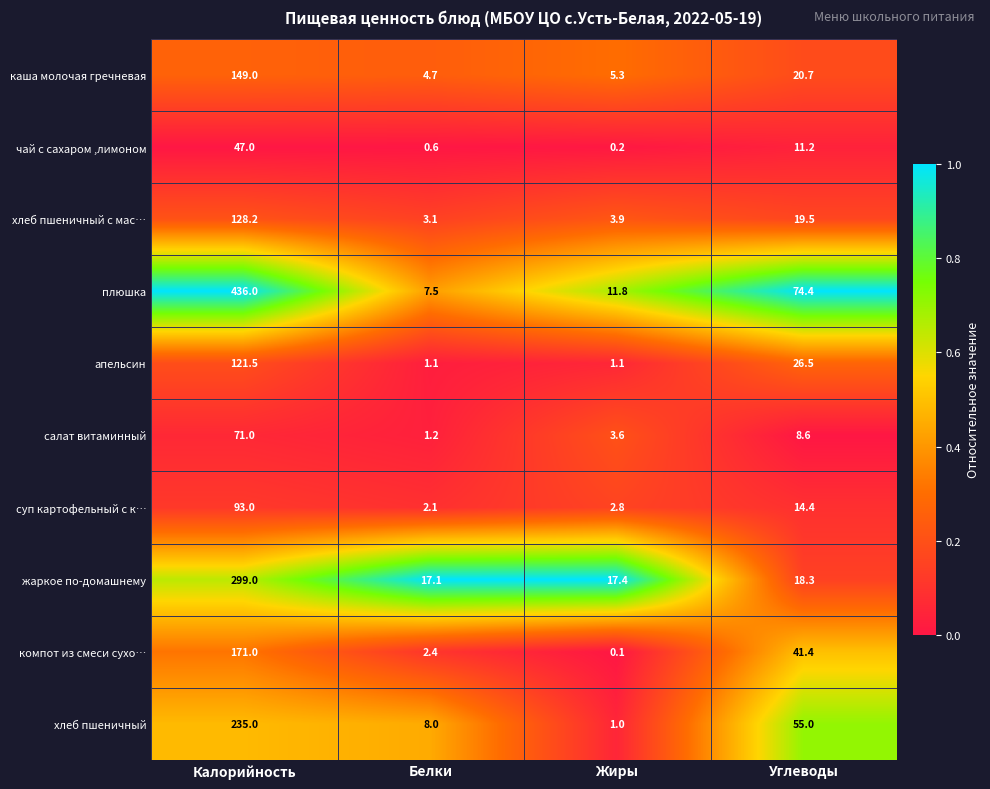

Which category has the lowest value across all series?

Жиры